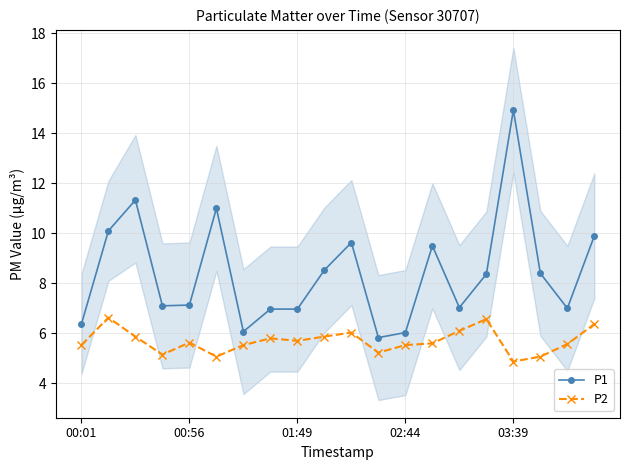

True or false: P2 has more than 0 interior local peaks.

True